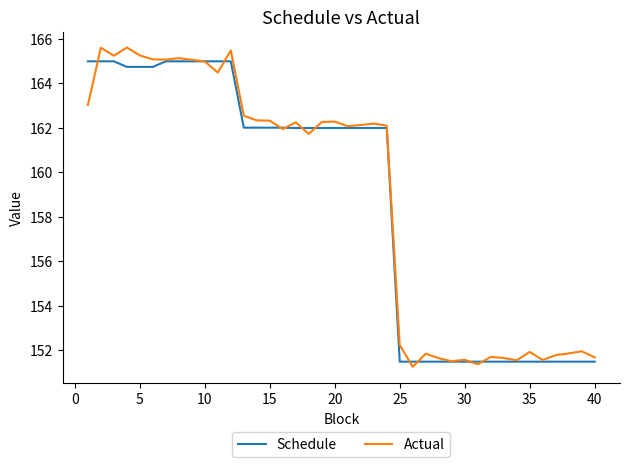

What is the sum of all Actual values?

6352.8